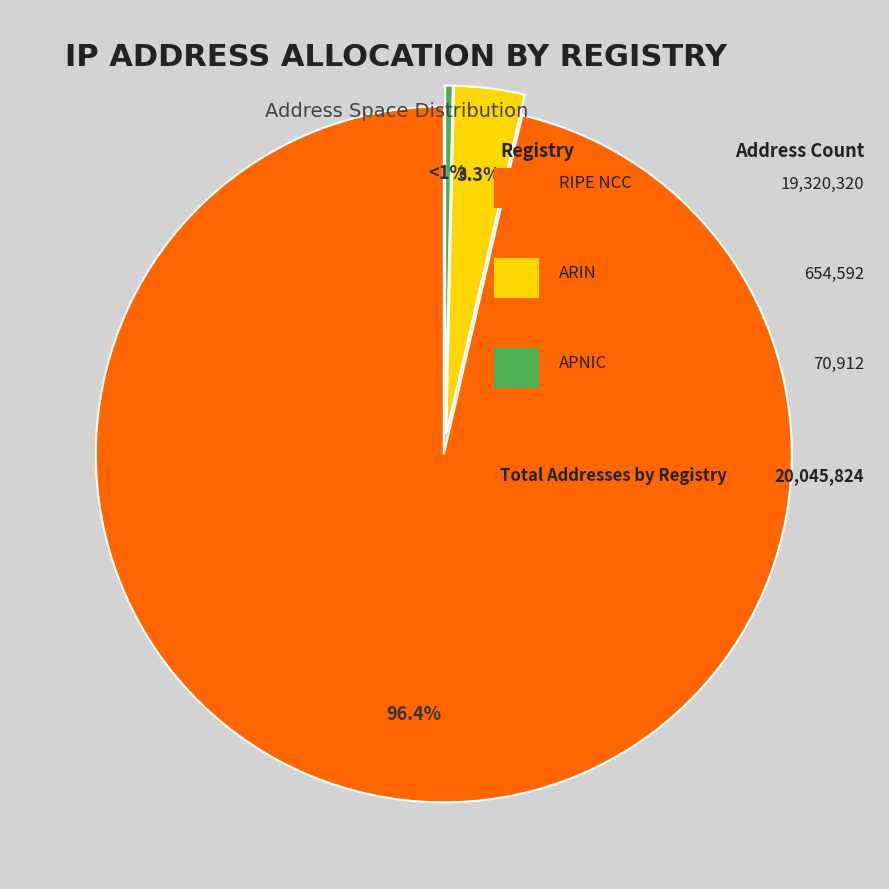

How many slices are in this pie chart?

3